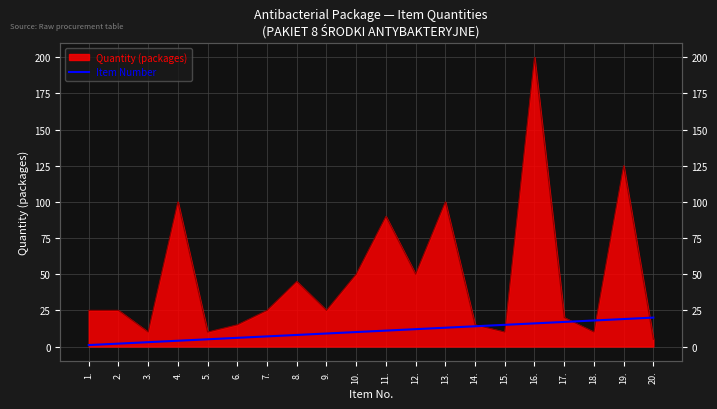

Reading right to left, what are all the values shown in this chart?

20.=20	19.=19	18.=18	17.=17	16.=16	15.=15	14.=14	13.=13	12.=12	11.=11	10.=10	9.=9	8.=8	7.=7	6.=6	5.=5	4.=4	3.=3	2.=2	1.=1